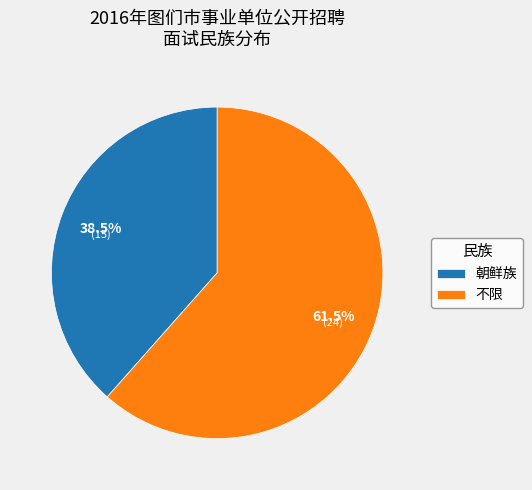

To the nearest percent, what is the difference between the largest and smallest slice percentages?

23%